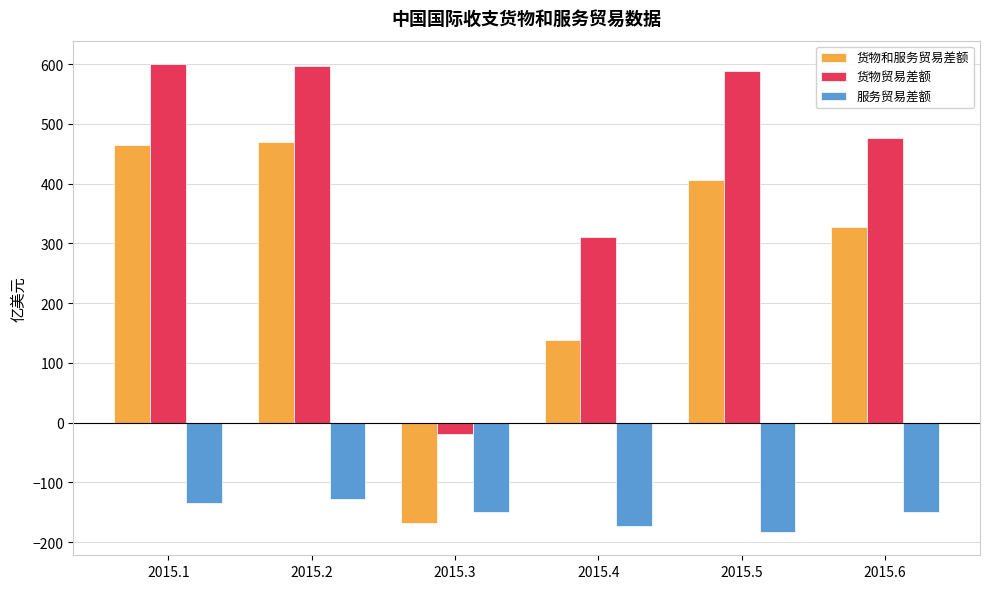

Is it true that 货物和服务贸易差额 equals -168.4 at 2015.3?

True